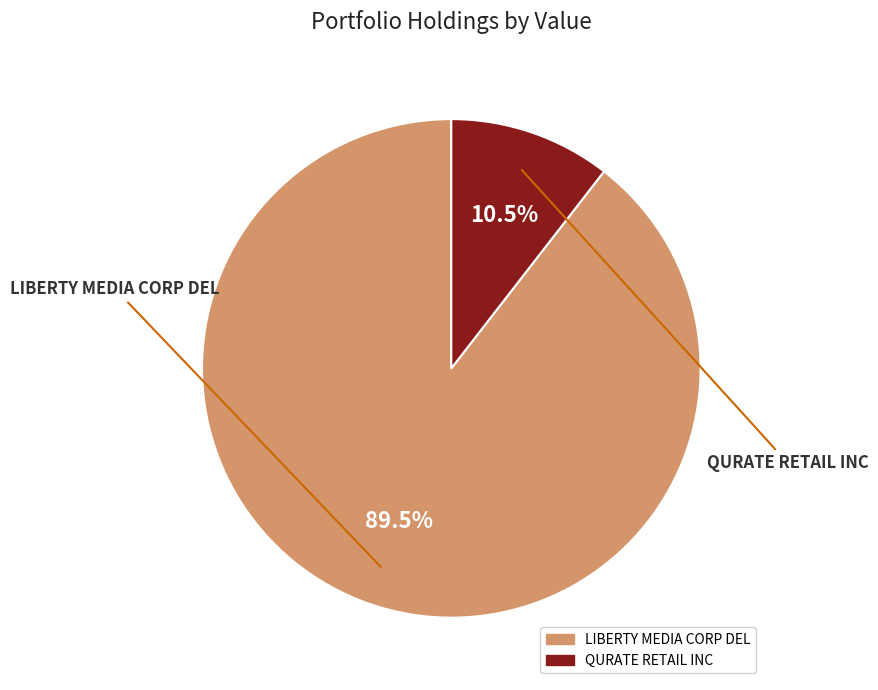

Approximately how many times larger is the value at LIBERTY MEDIA CORP DEL compared to QURATE RETAIL INC?

8.5